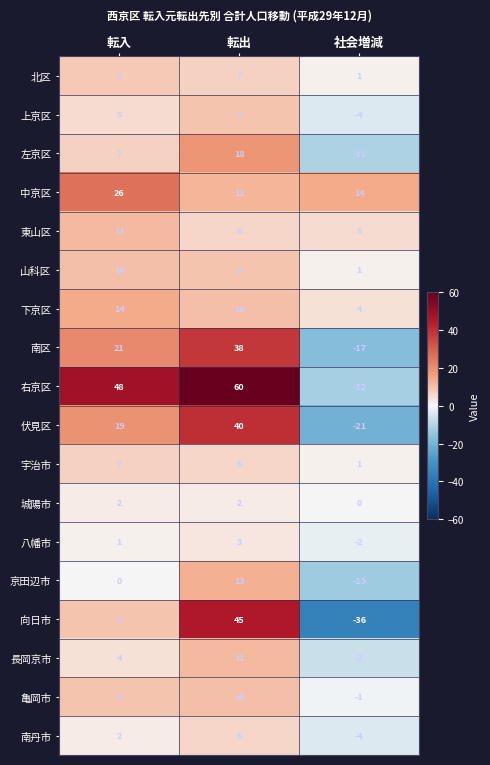

The 亀岡市 series shows 14 at 転出. True or false?

False